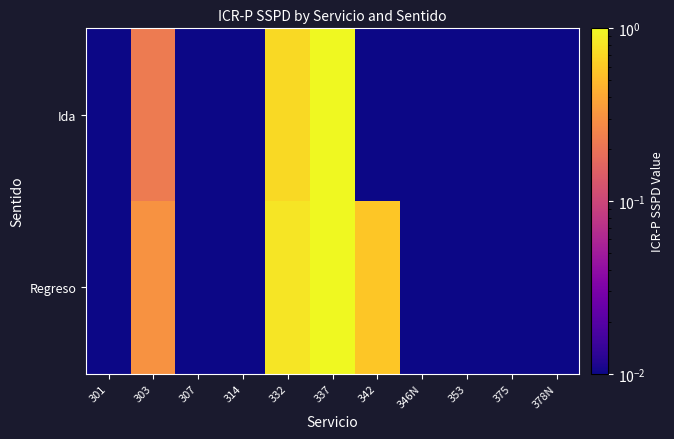

Reading right to left, what are all the values shown in this chart?

Ida: 378N=0.0	375=0.0	353=0.0	346N=0.0	342=0.0	337=1.0	332=0.7	314=0.0	307=0.0	303=0.2	301=0.0
Regreso: 378N=0.0	375=0.0	353=0.0	346N=0.0	342=0.6	337=1.0	332=0.8	314=0.0	307=0.0	303=0.3	301=0.0